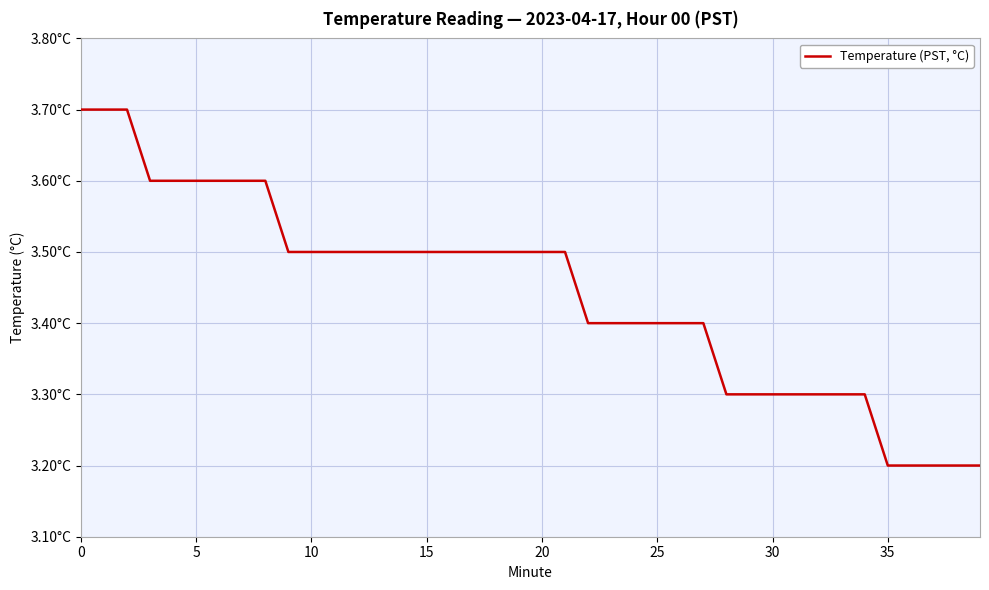

Does the chart have visible grid lines?

Yes